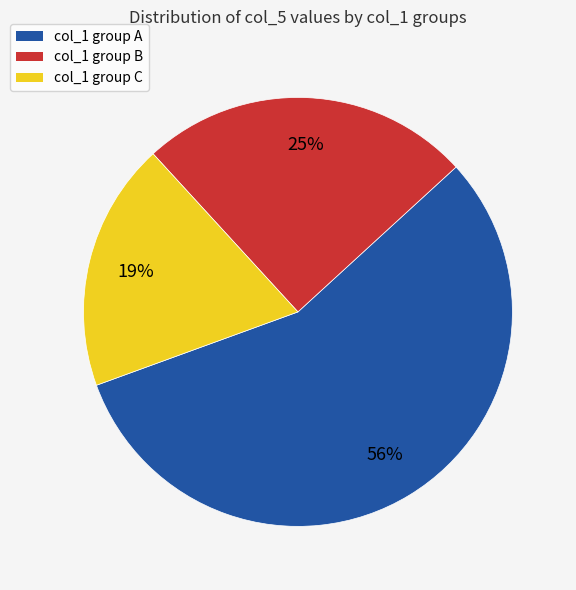

Is there any slice that represents more than half of the pie?

Yes